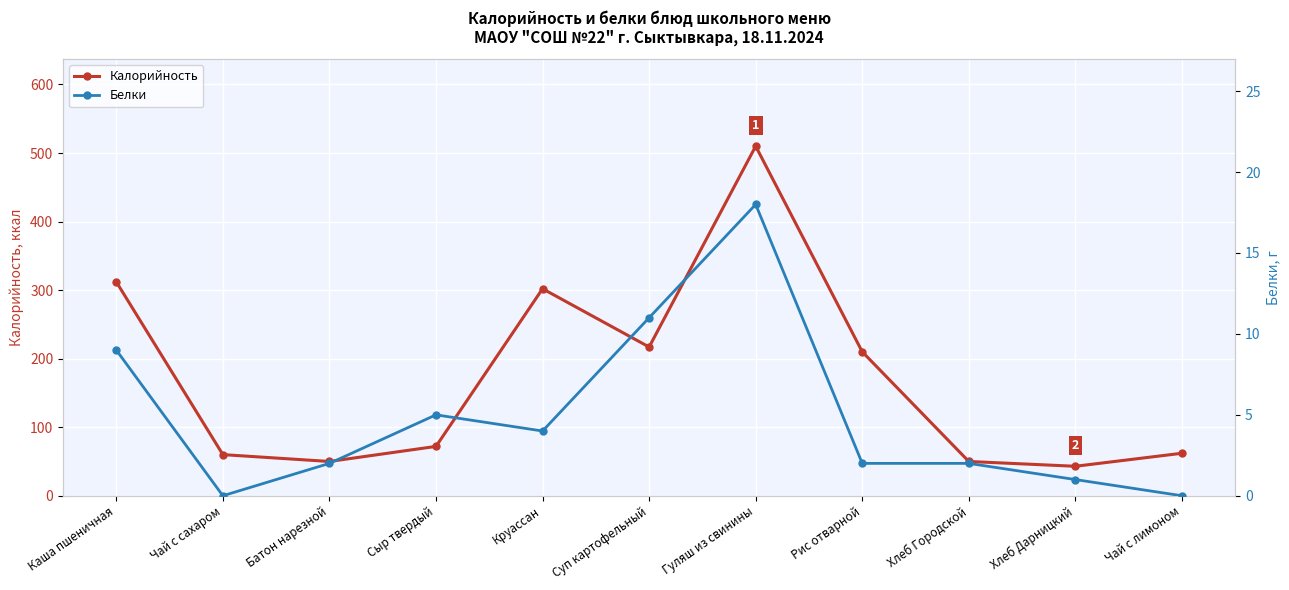

True or false: Калорийность has more than 1 interior local peaks.

True